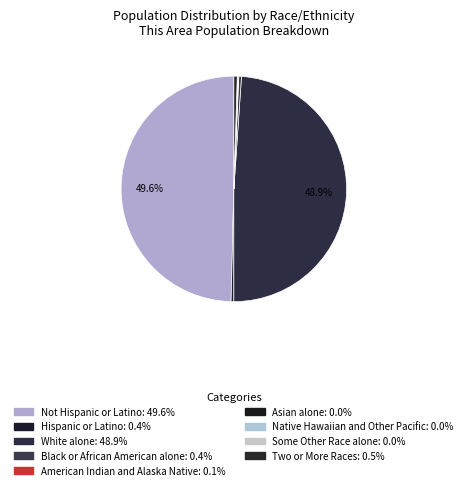

Rank the categories by value from lowest to highest.

Native Hawaiian and Other Pacific, Asian alone, Some Other Race alone, American Indian and Alaska Native, Black or African American alone, Hispanic or Latino, Two or More Races, White alone, Not Hispanic or Latino